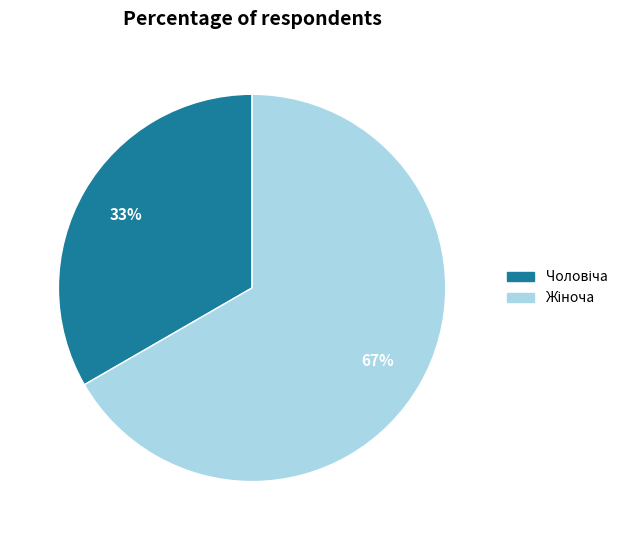

Is there a majority slice in this chart?

Yes